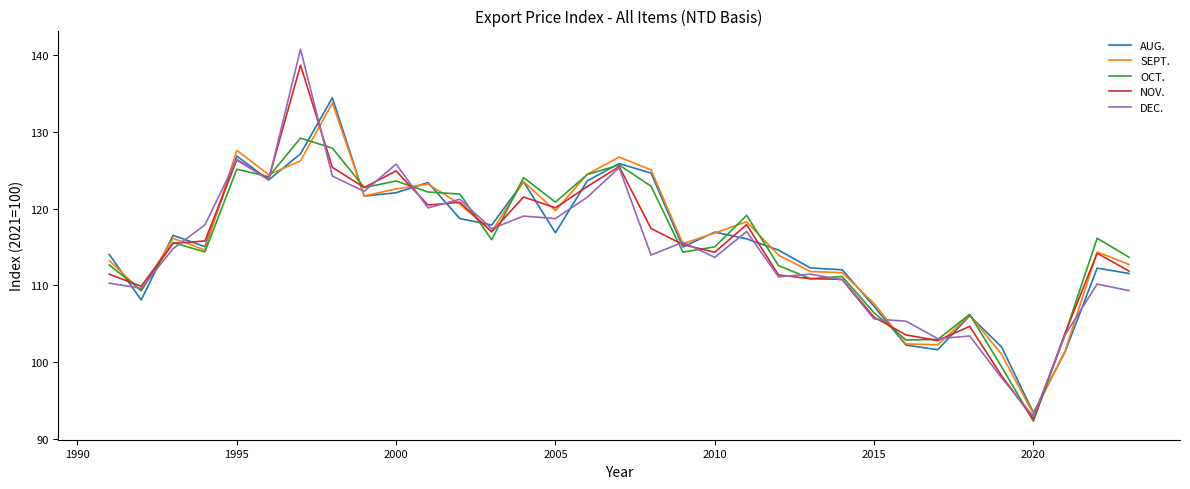

What are all the series names shown in the legend?

AUG., SEPT., OCT., NOV., DEC.